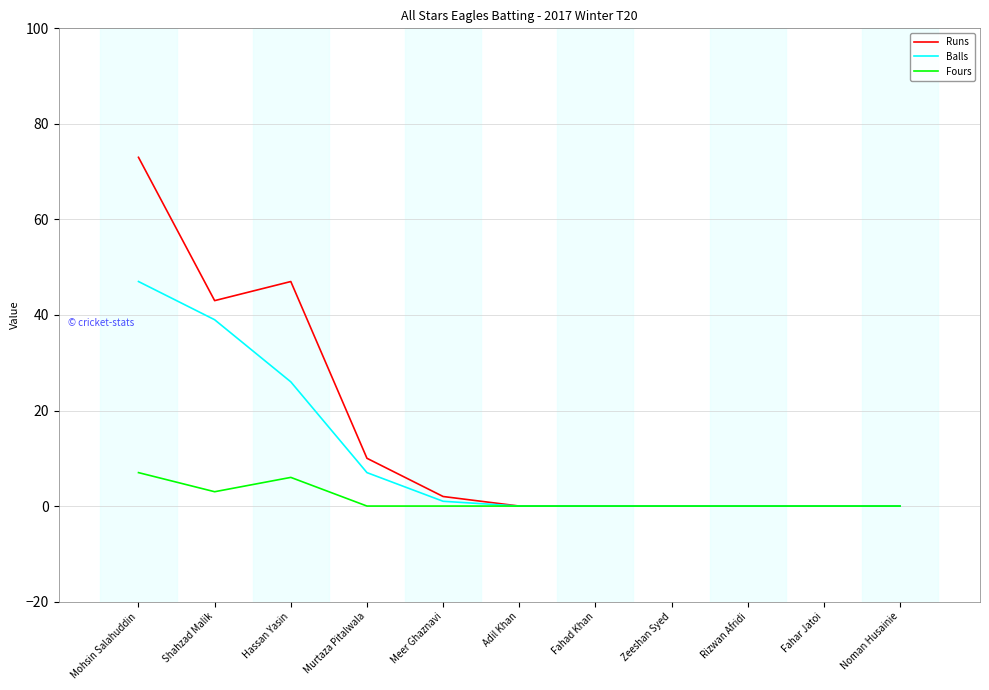

Read the Balls value at Hassan Yasin.

26